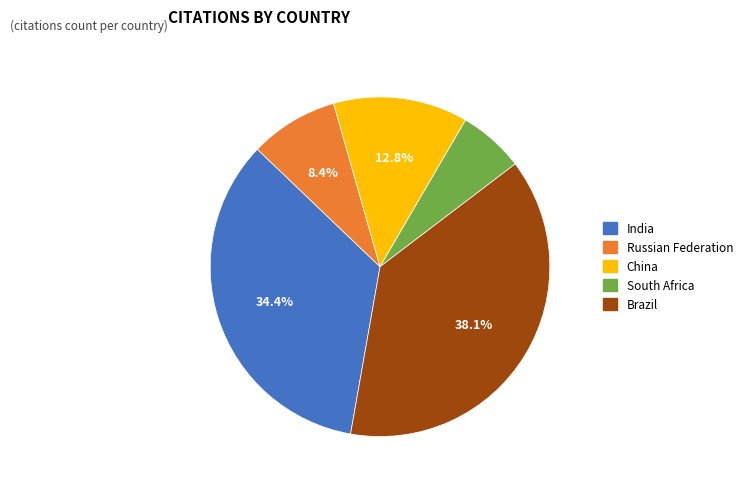

How many slices are in this pie chart?

5